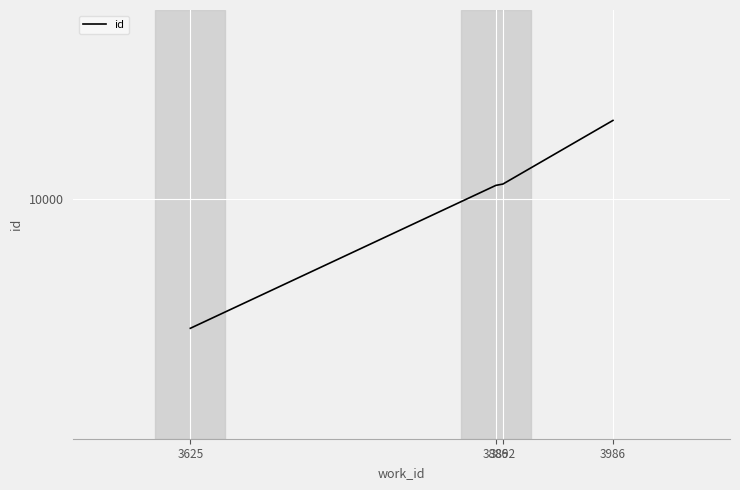

Rank the categories by value from highest to lowest.

3986, 3892, 3886, 3625